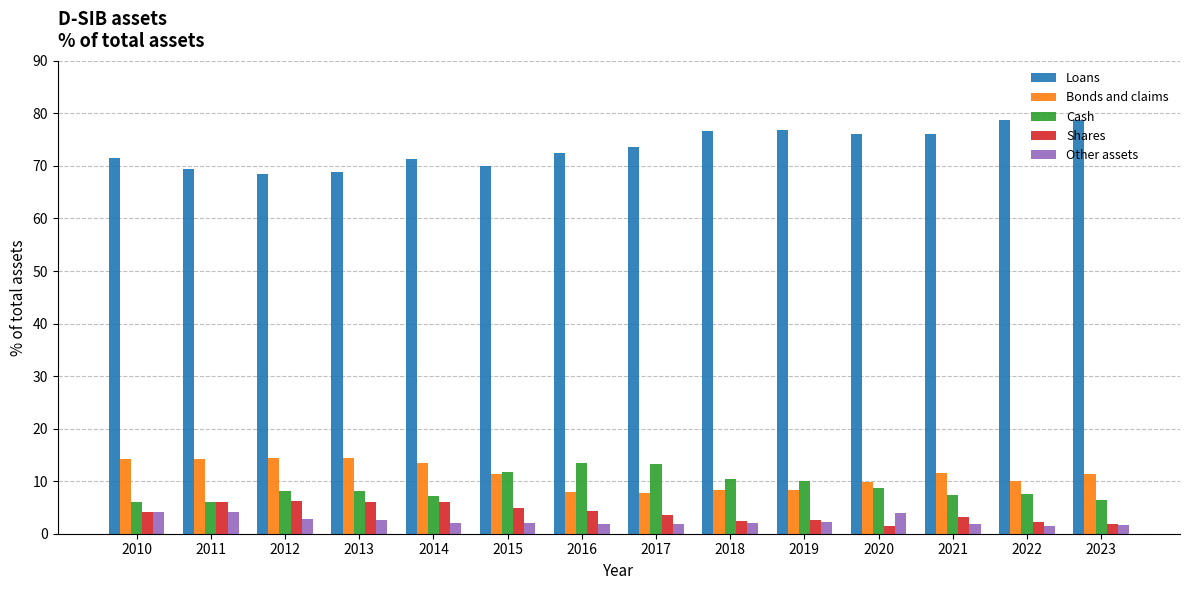

Count the number of categories in the chart.

14